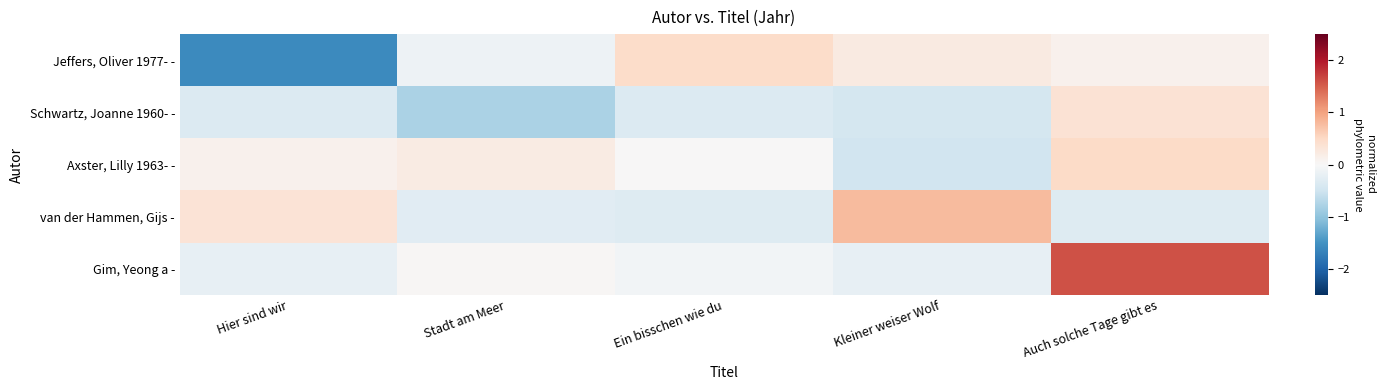

Count the number of data series in this chart.

5